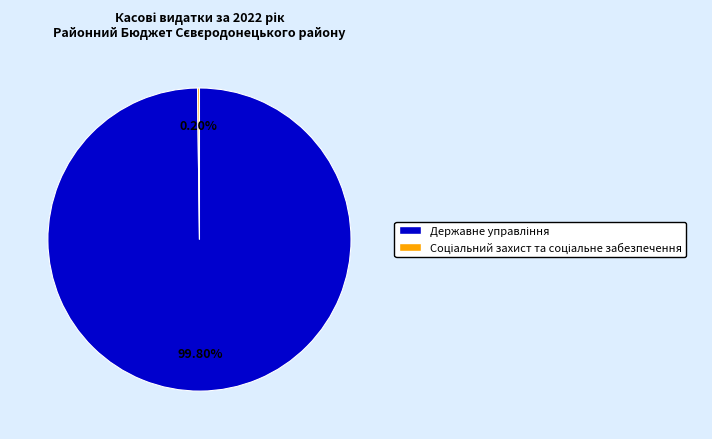

To the nearest percent, what is the average slice percentage?

50%